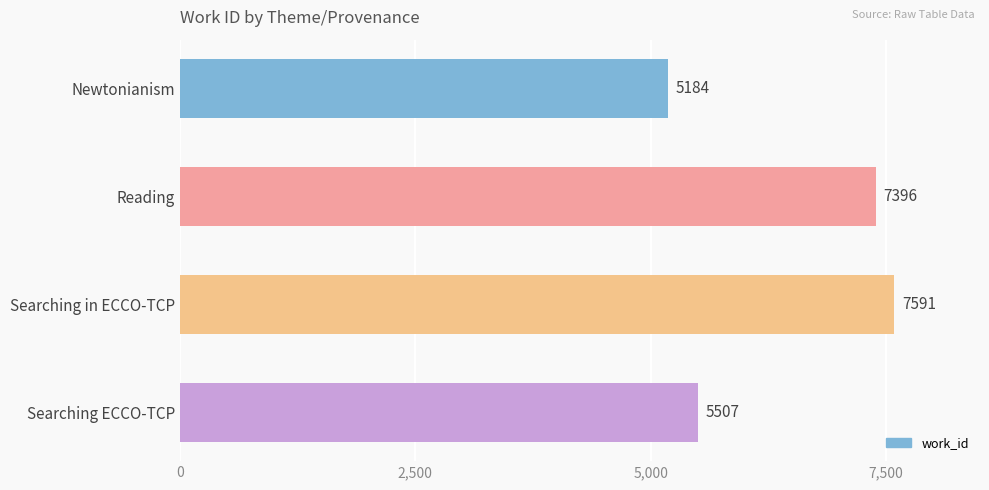

Is it true that the value at Newtonianism is 5184?

True